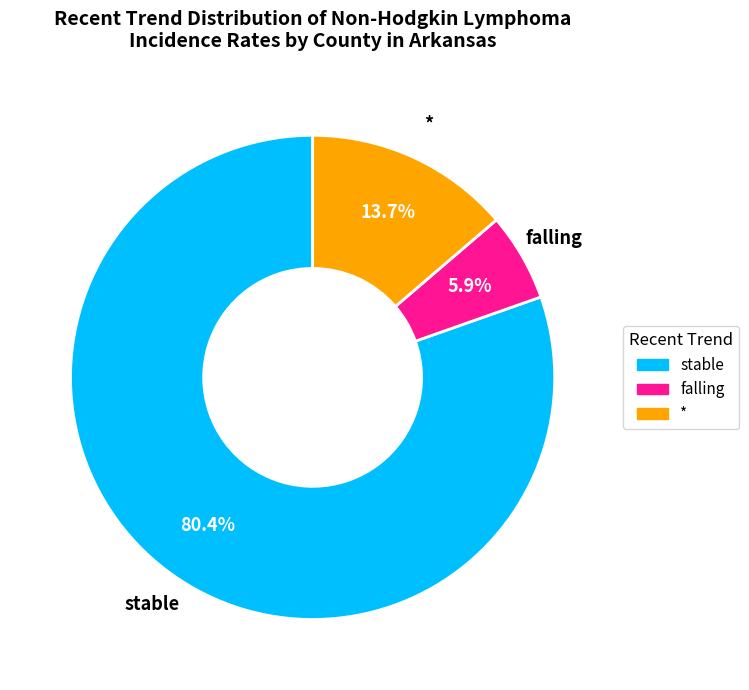

Count the number of slices in the pie.

3